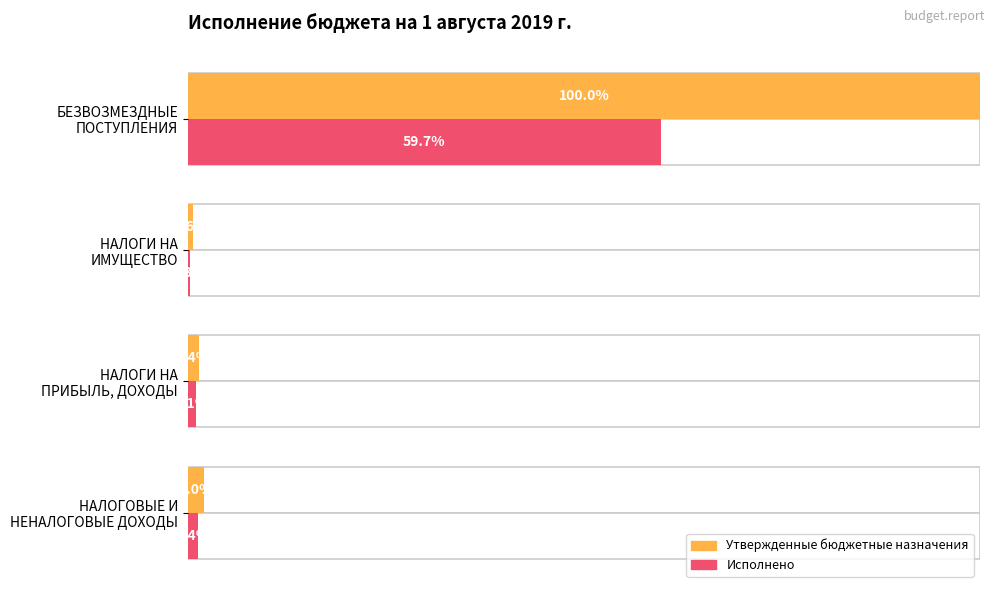

Are the bars grouped side by side (vs. stacked)?

Yes